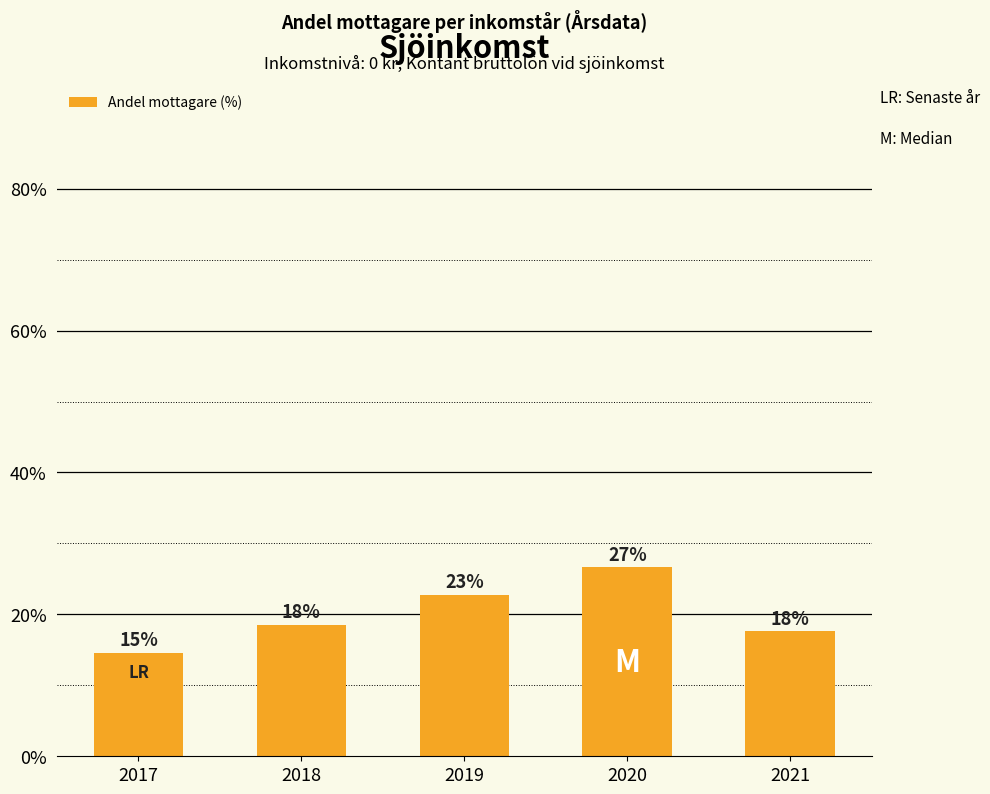

Where is the data nearest to the value 20?

2018